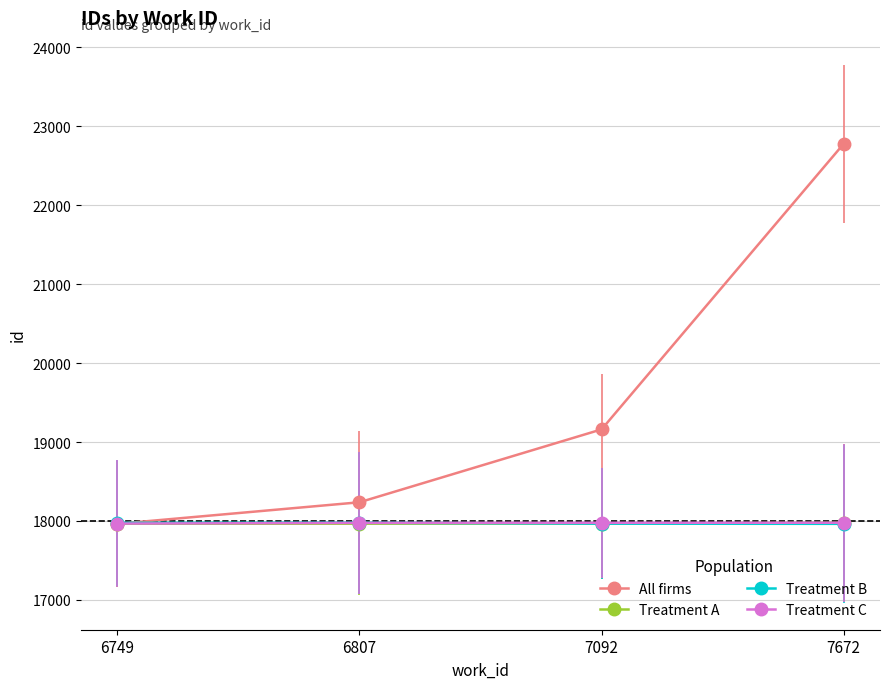

True or false: Treatment A has a value of 17976 at 7672.

True